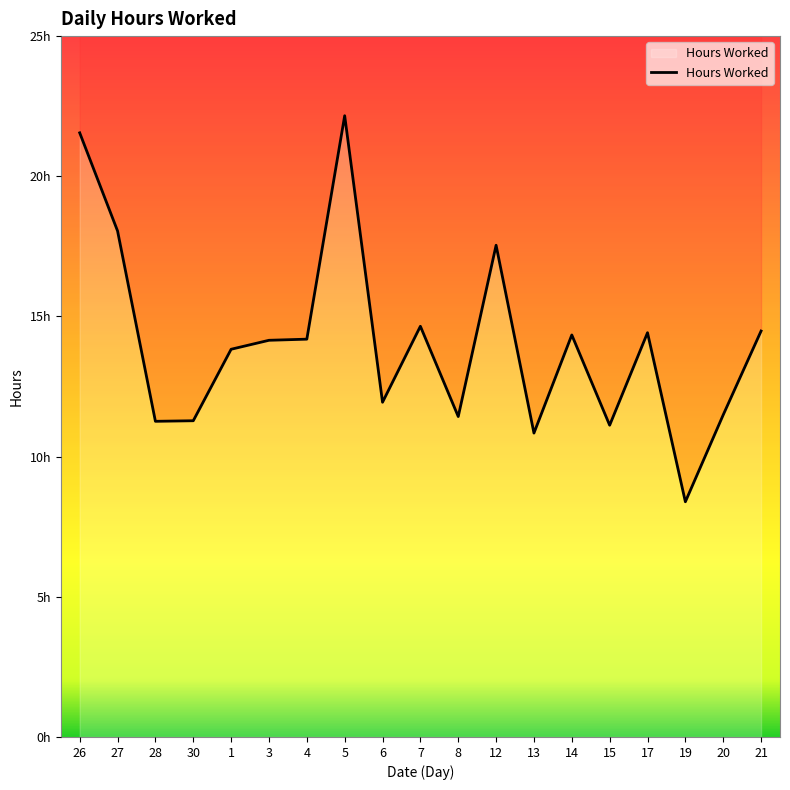

The value at 7 is 7.2. True or false?

False